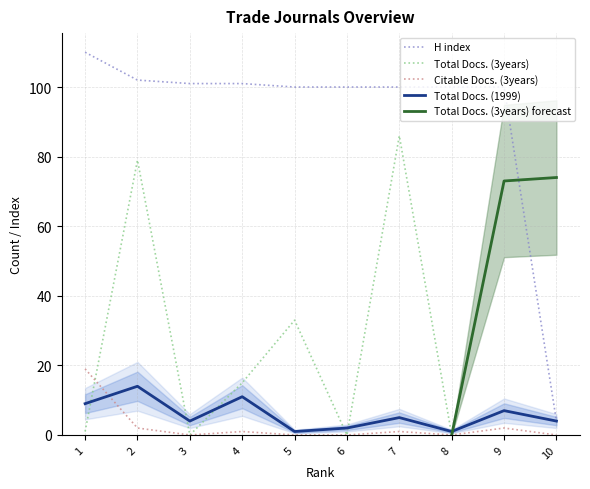

True or false: H index has a value of 138 at 5.

False